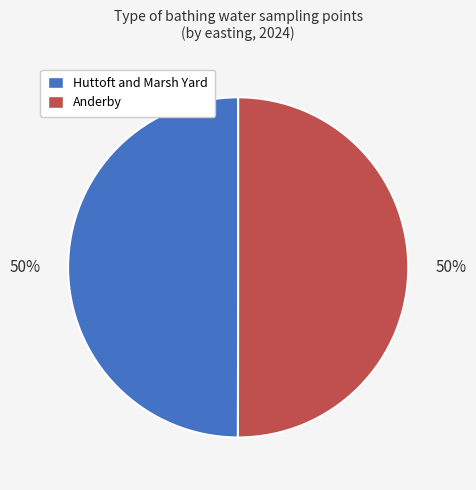

Is the sum of Anderby and Huttoft and Marsh Yard greater than half?

Yes